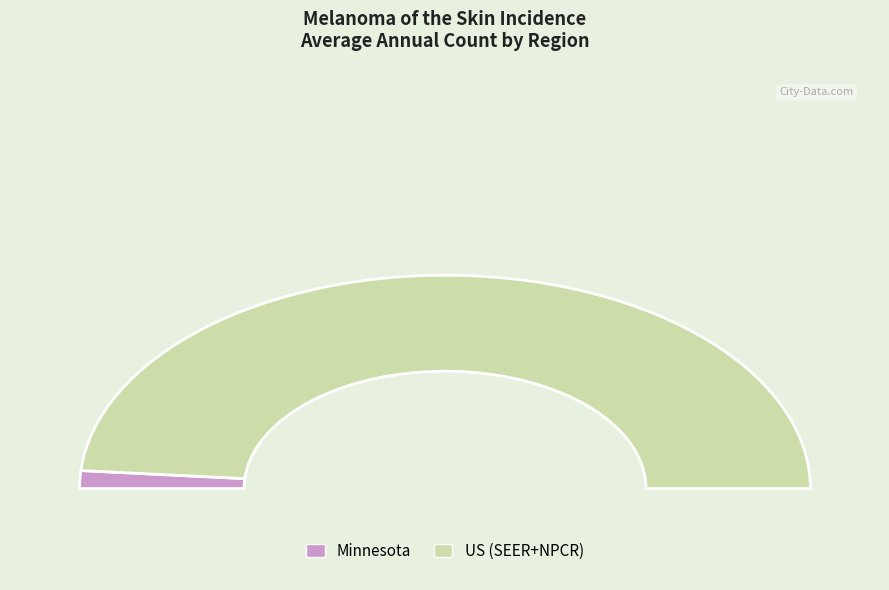

Which category has the smallest portion of the pie?

Minnesota